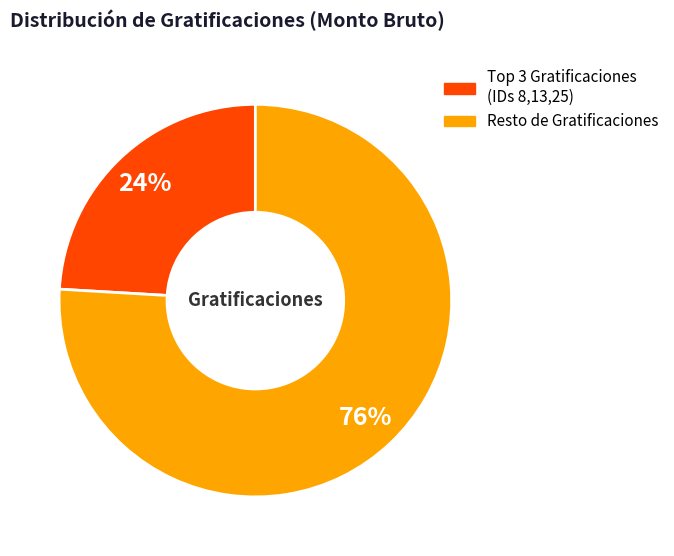

Is there any slice that represents more than half of the pie?

Yes